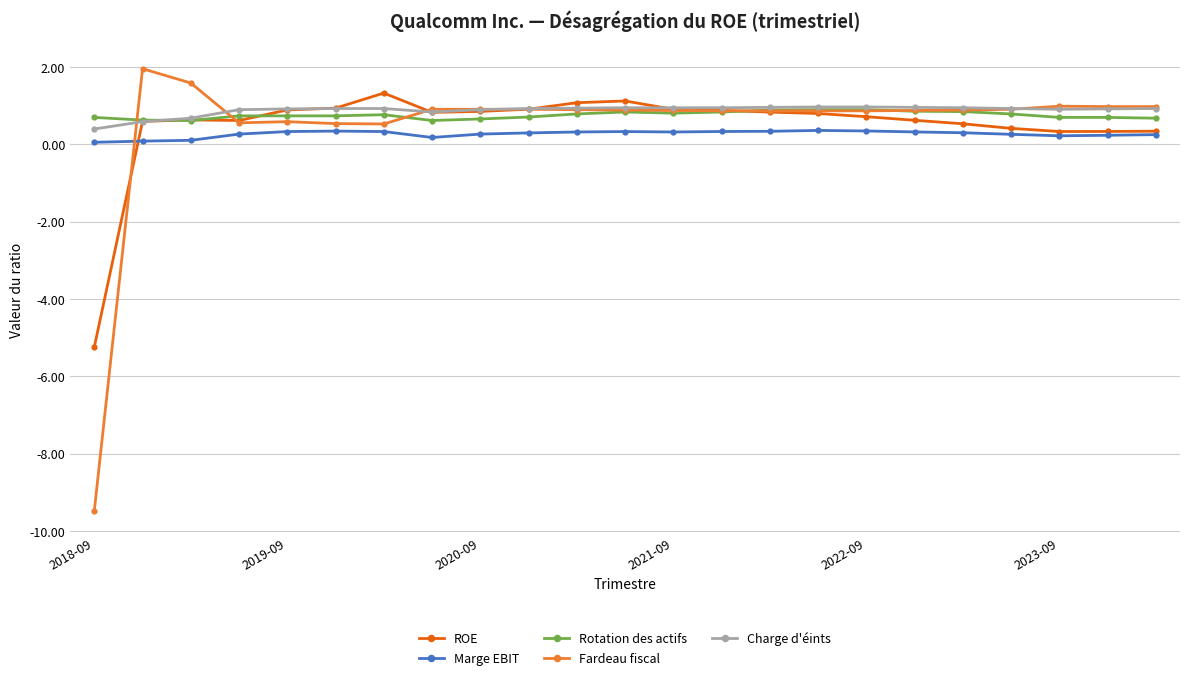

Which series has the largest total across all categories?

Charge d'éints